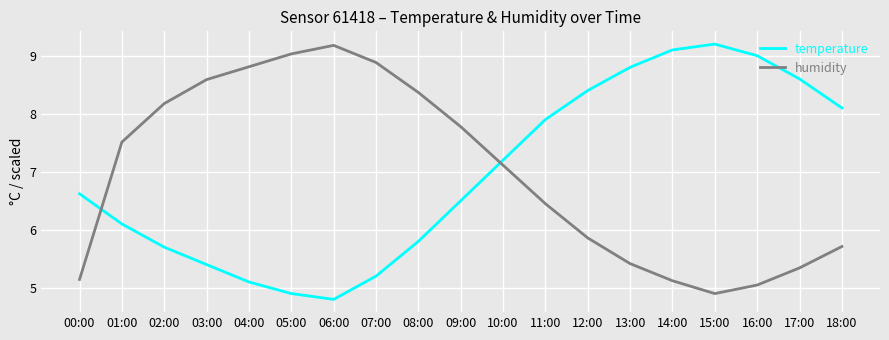

Which series changed the most between 05:00 and 08:00?

temperature